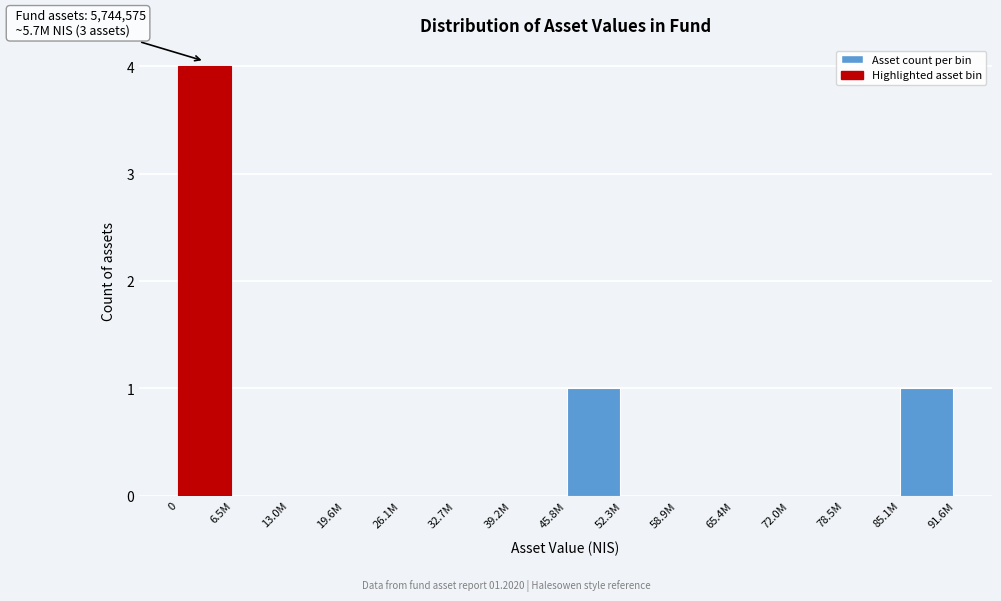

Reading left to right, transcribe all the data shown in this chart.

0=4	6.5M=0	13.0M=0	19.6M=0	26.1M=0	32.7M=0	39.2M=0	45.8M=1	52.3M=0	58.9M=0	65.4M=0	72.0M=0	78.5M=0	85.1M=1